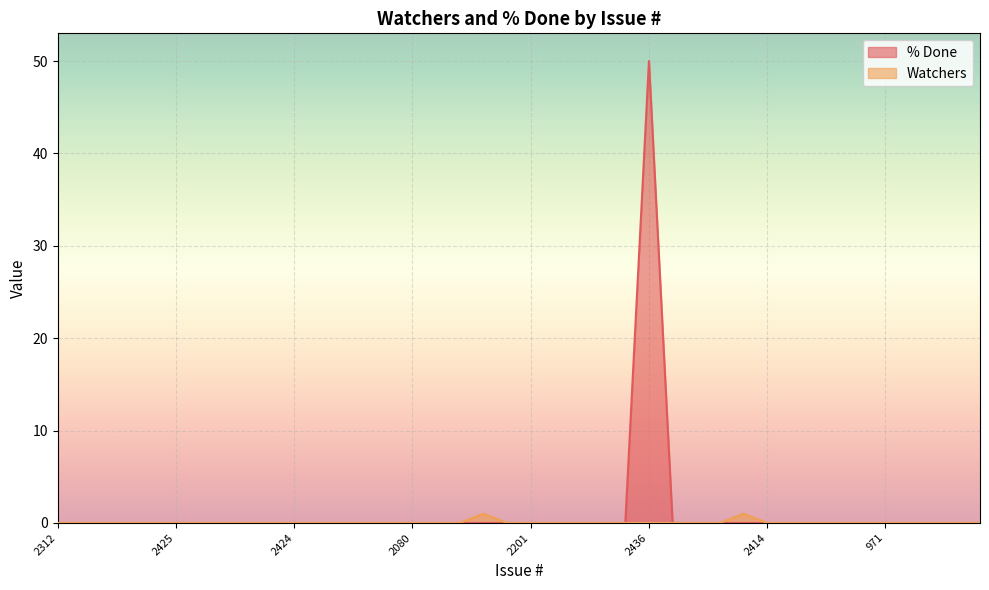

True or false: Watchers has a value of 0 at 2447.

True